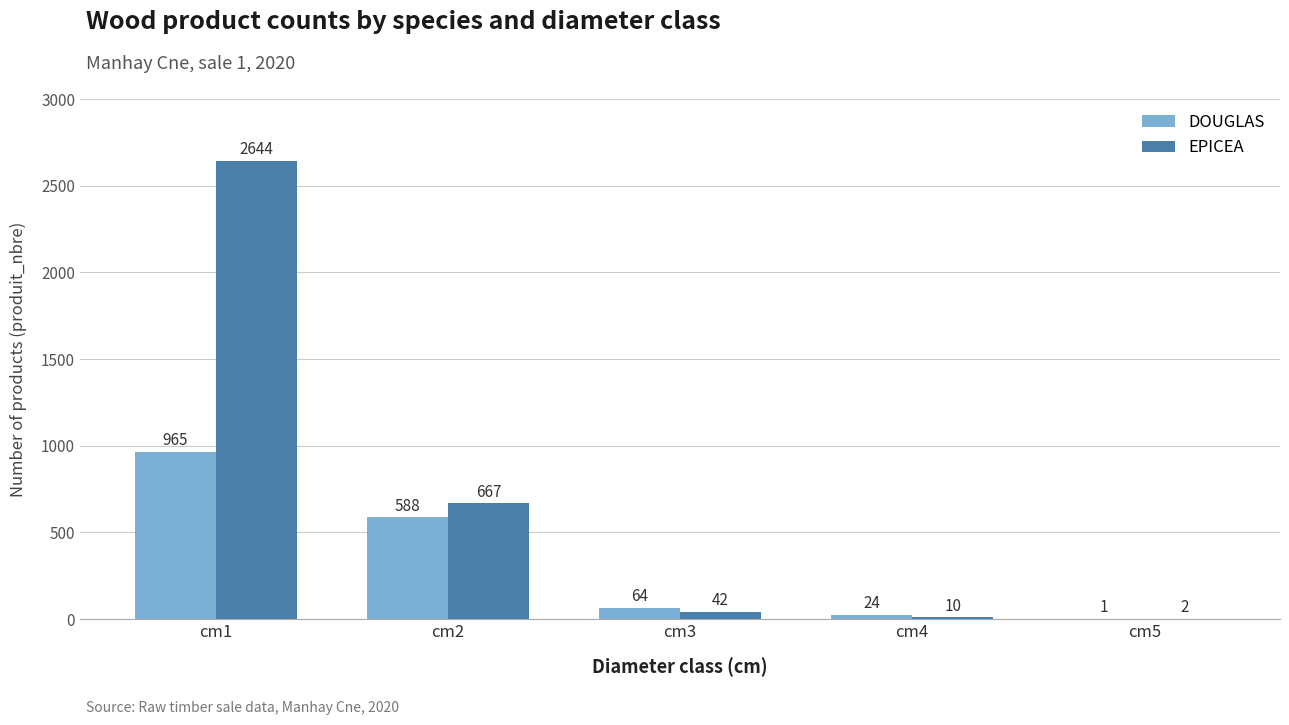

How many groups of bars are there?

5